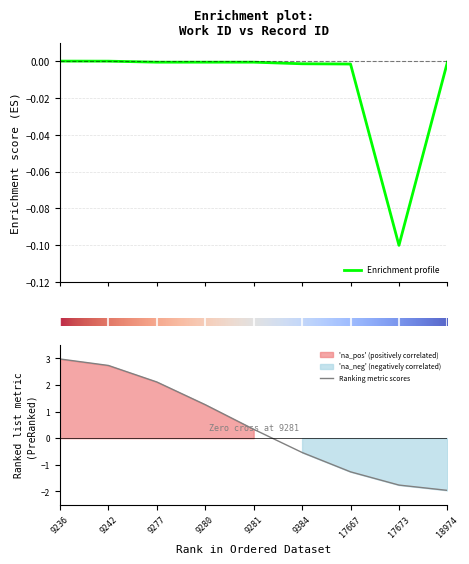

List the labels in order of Ranking metric scores value, smallest first.

18974, 17673, 17667, 9384, 9281, 9280, 9277, 9242, 9236